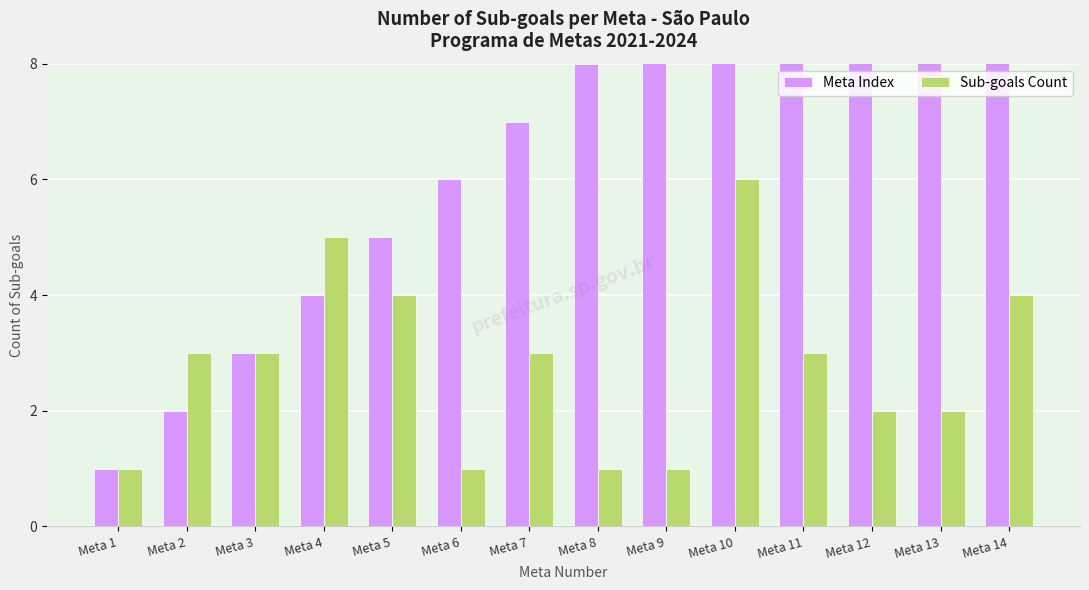

Which series has the largest range (max minus min)?

Meta Index